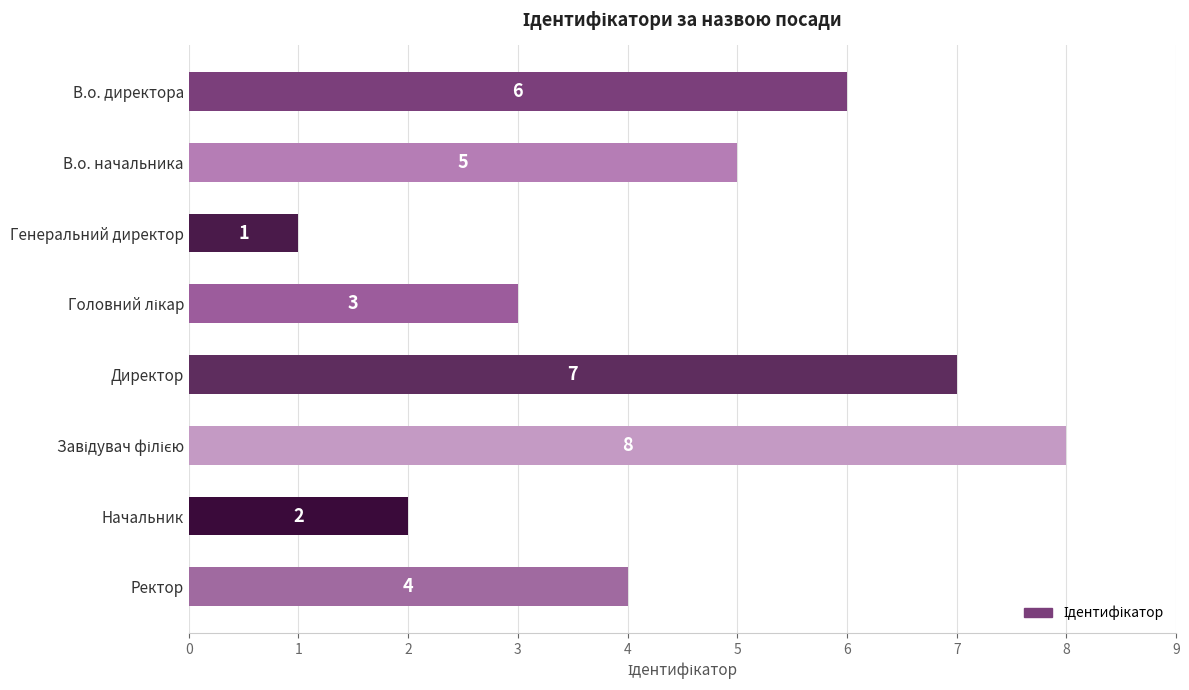

What is the difference between the maximum and minimum values?

7